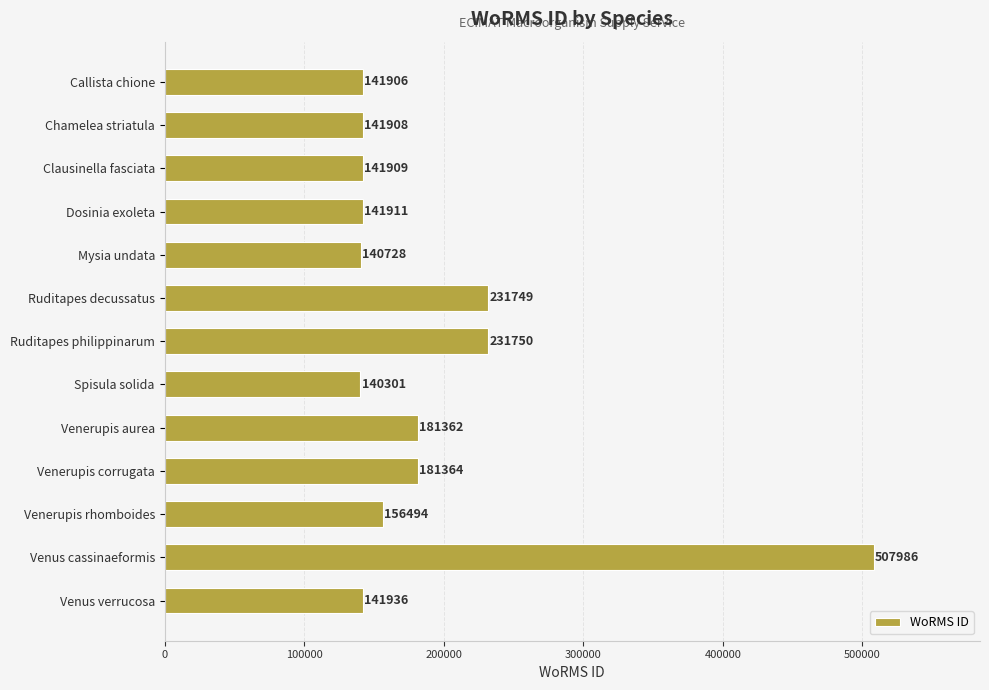

Reading top to bottom, what are all the values shown in this chart?

141906	141908	141909	141911	140728	231749	231750	140301	181362	181364	156494	507986	141936